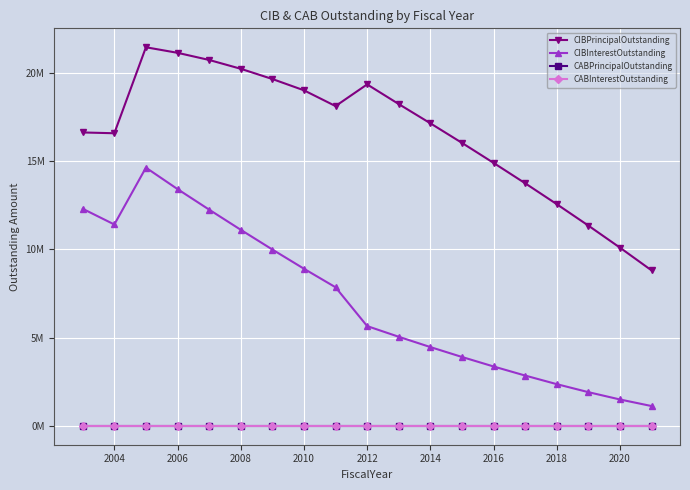

True or false: CIBInterestOutstanding and CABInterestOutstanding cross at least once.

False